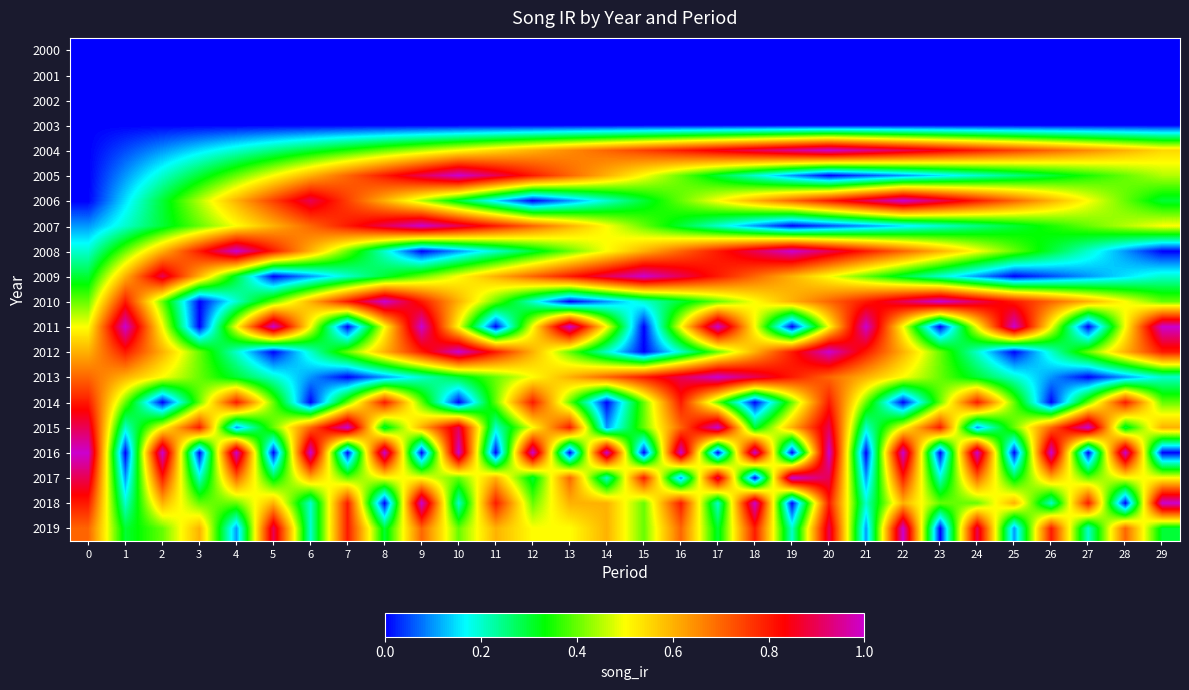

What is the difference between the highest and lowest values at 20?

1.0